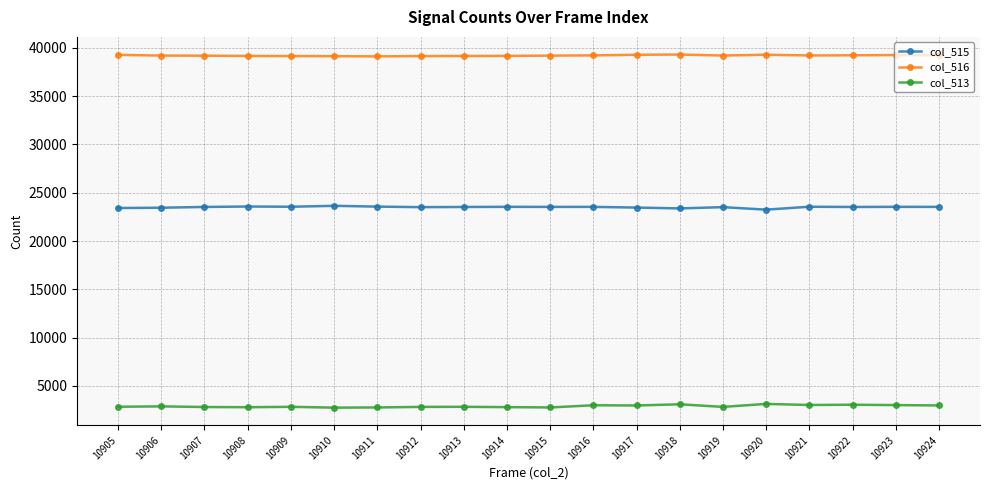

What is the spread (max minus min) of values at 10909?

36329